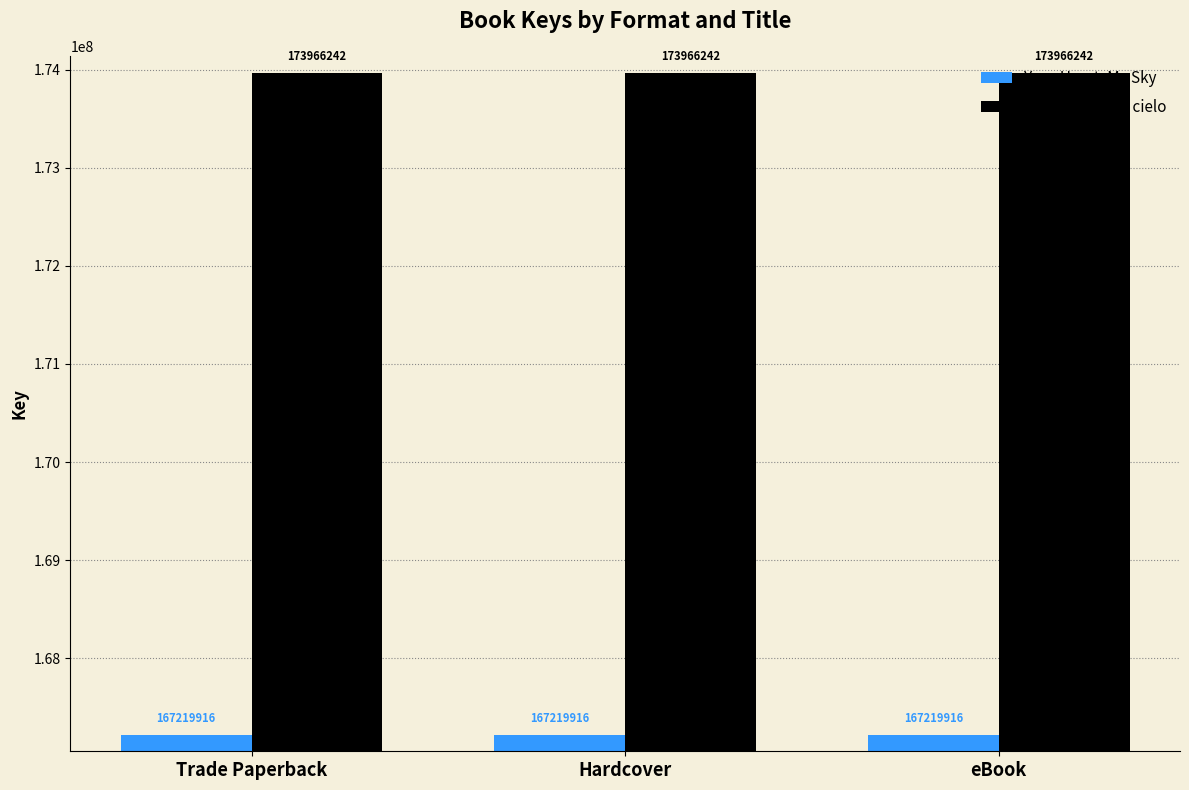

How many bars are there in each group?

2